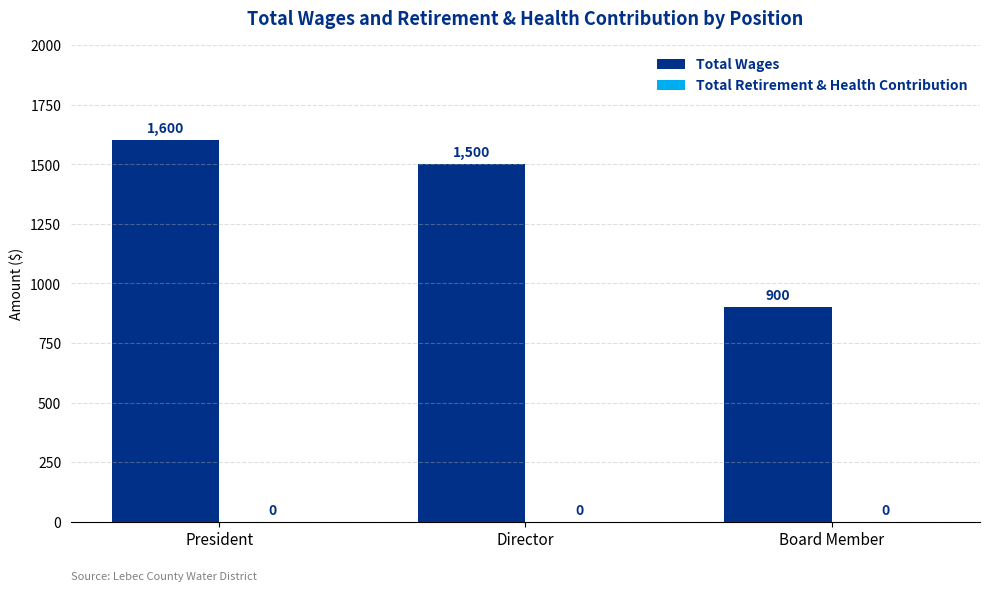

Are the bars horizontal?

No